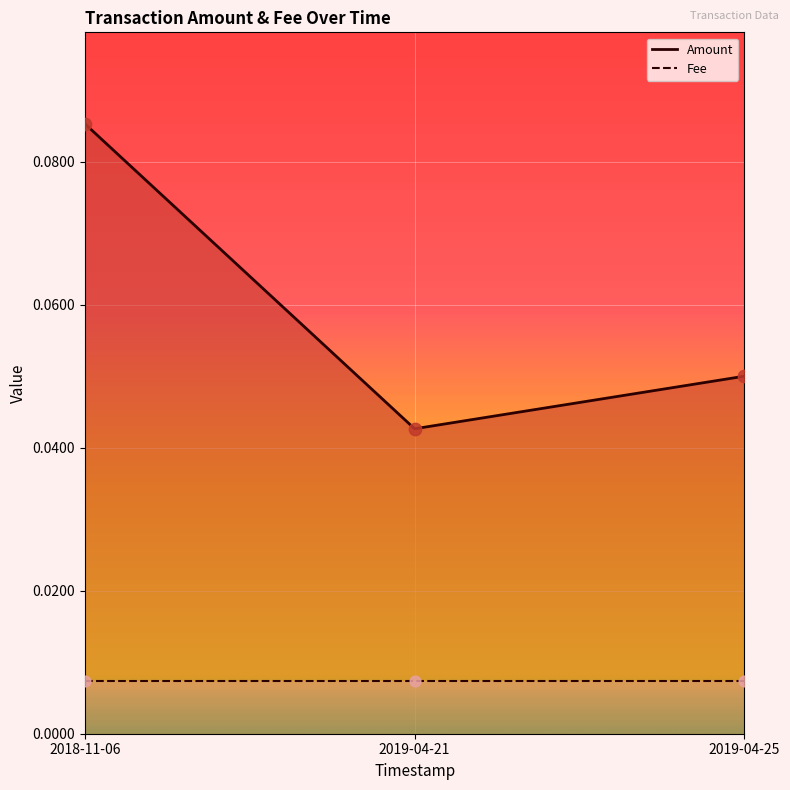

What are all the series names shown in the legend?

Amount, Fee